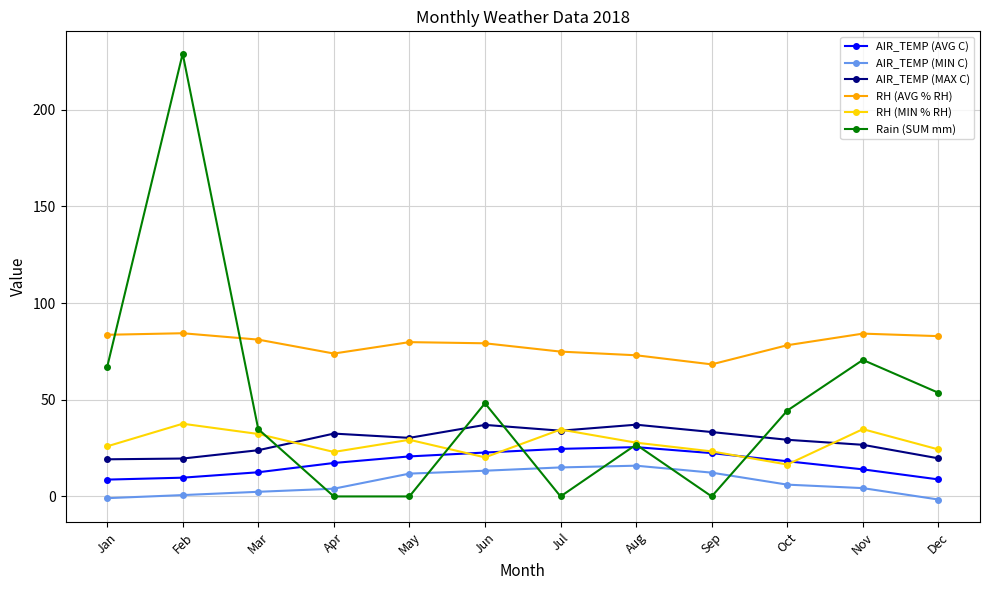

Where is the first local minimum for RH (MIN % RH)?

Apr